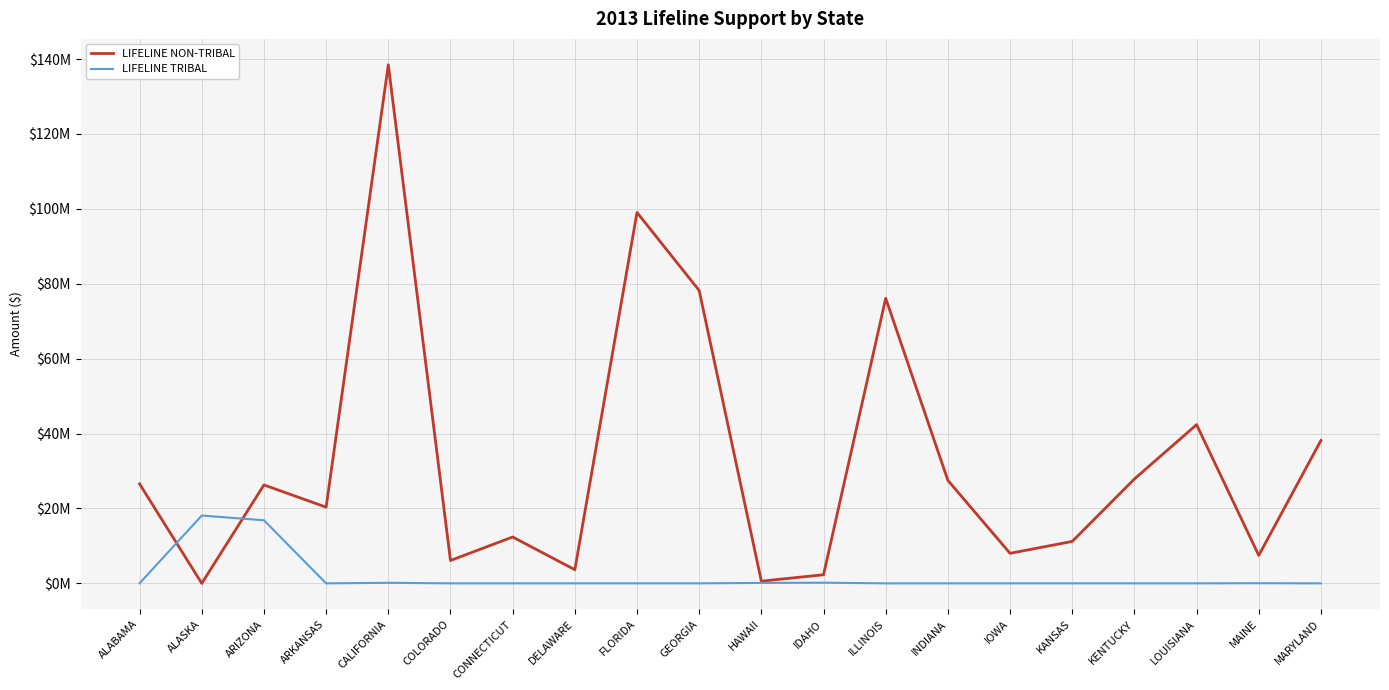

Does the chart display data point markers on the line(s)?

No